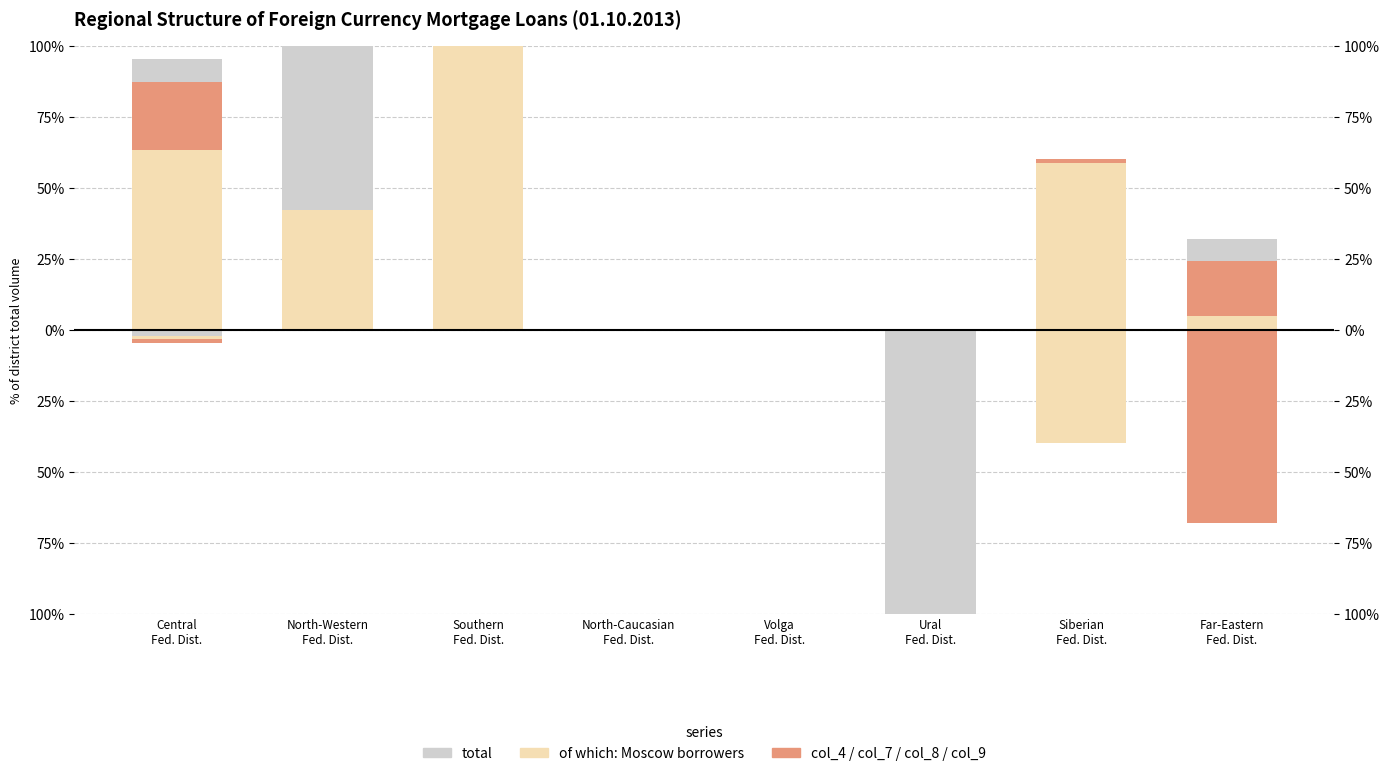

Is it true that col_7 equals 65.1 at Far-Eastern
Fed. Dist.?

False